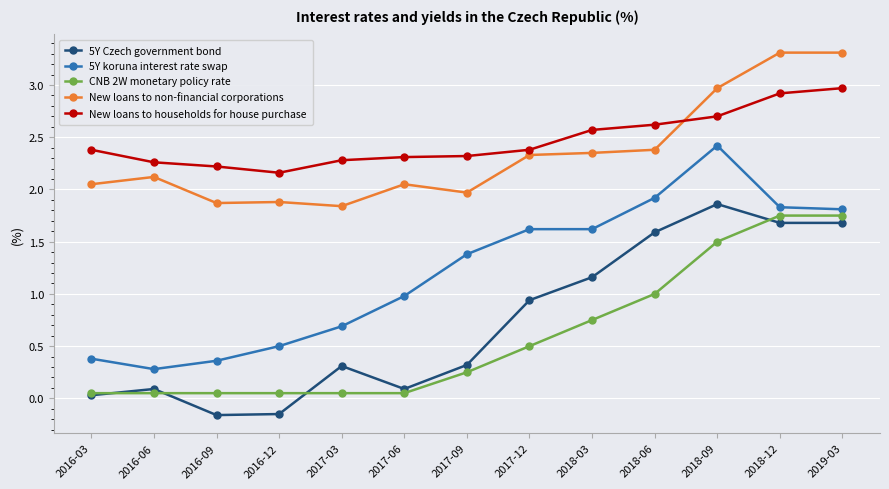

Is it true that New loans to non-financial corporations equals 1.3 at 2017-06?

False